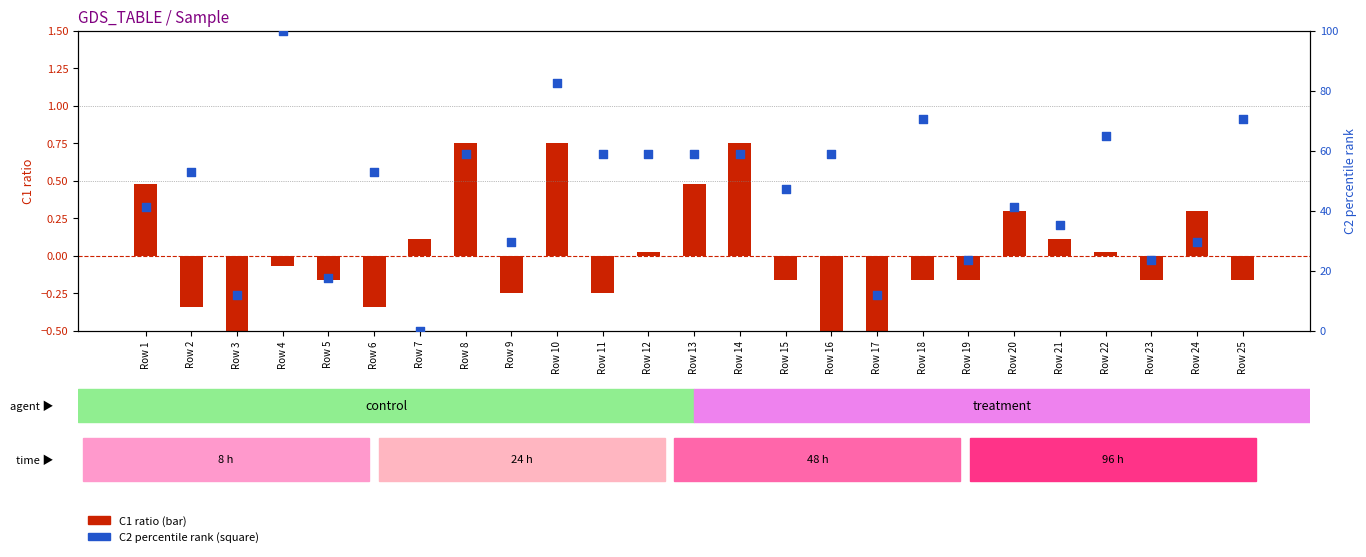

At how many categories does at least one series exceed 18?

21